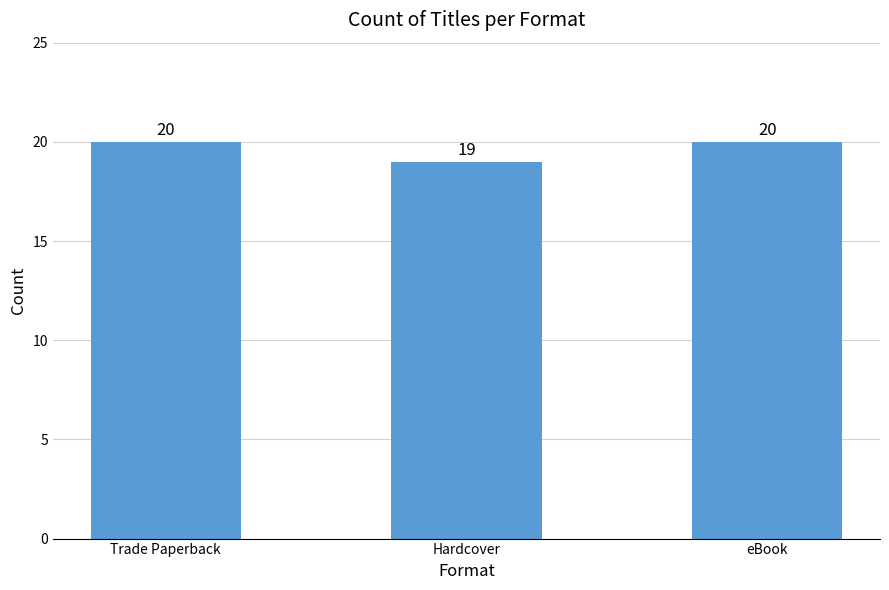

What is the label of the 1st bar from the right?

eBook